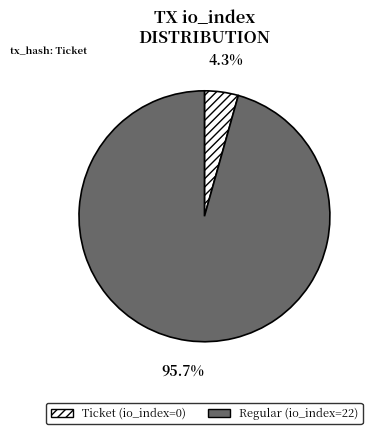

To the nearest percent, what is the difference between the Regular (io_index=22) and Ticket (io_index=0) slice percentages?

91%